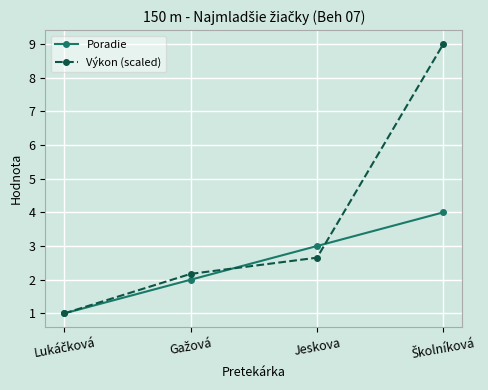

What is the sum of all Poradie values?

10.0